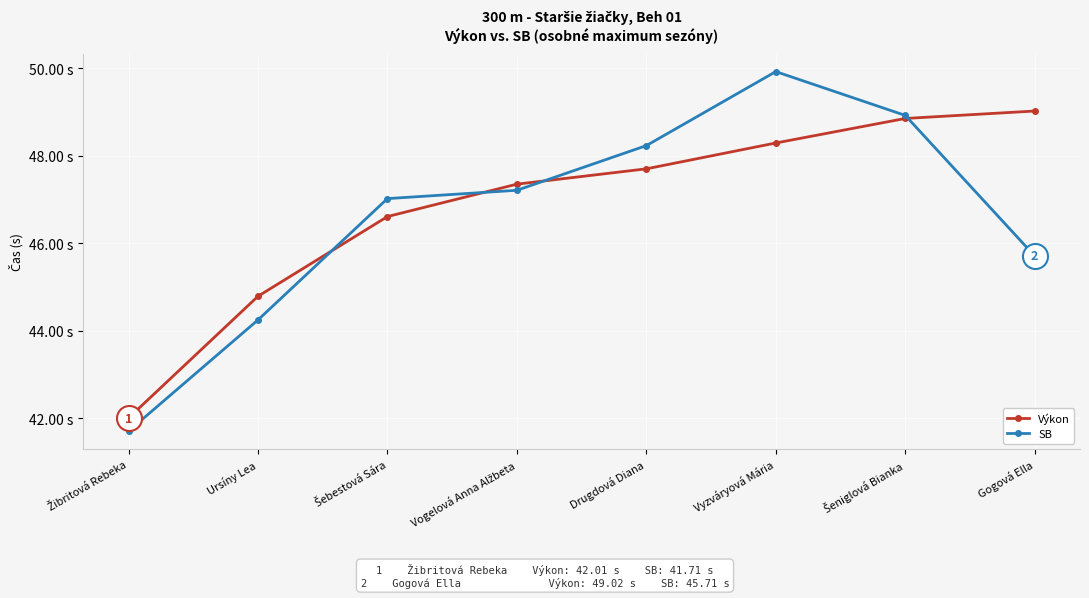

What value does the Výkon series have at Ursíny Lea?

44.8